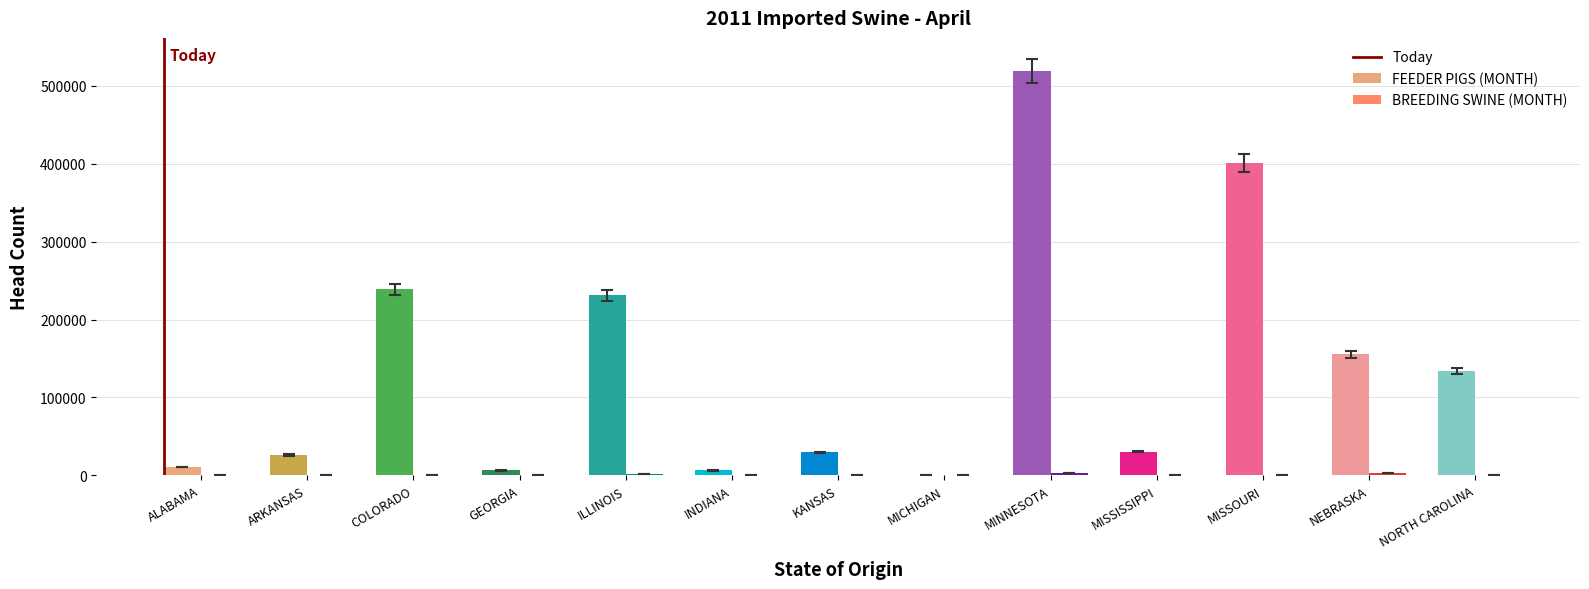

Which series has the widest spread of values?

FEEDER PIGS (MONTH)